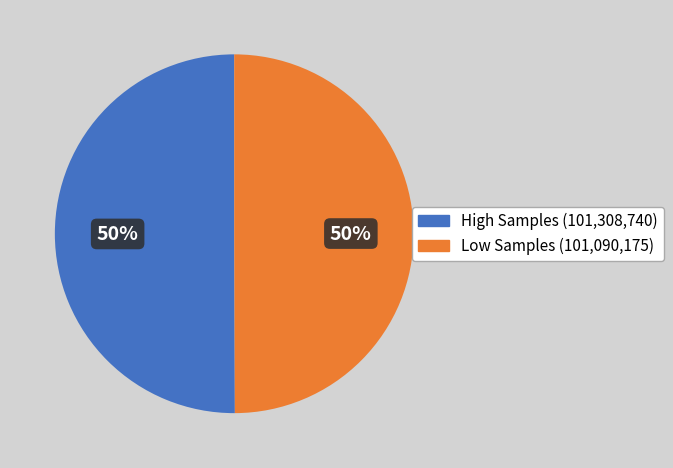

To the nearest percent, what is the average slice percentage?

50%